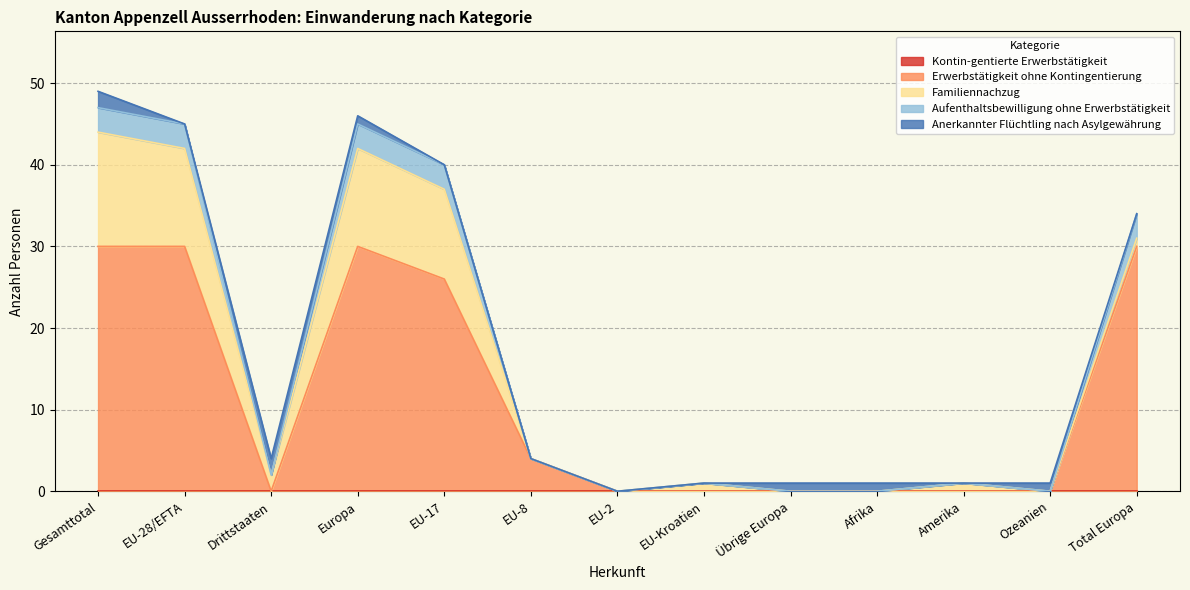

What value does the Familiennachzug series have at EU-17, to the nearest 10?

10